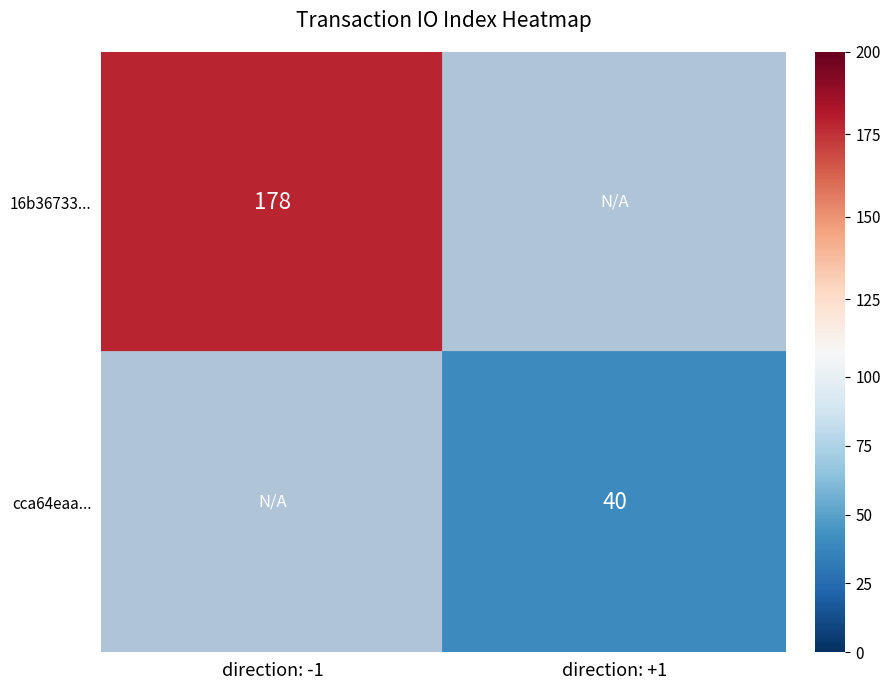

Which series has the largest total across all categories?

16b36733...